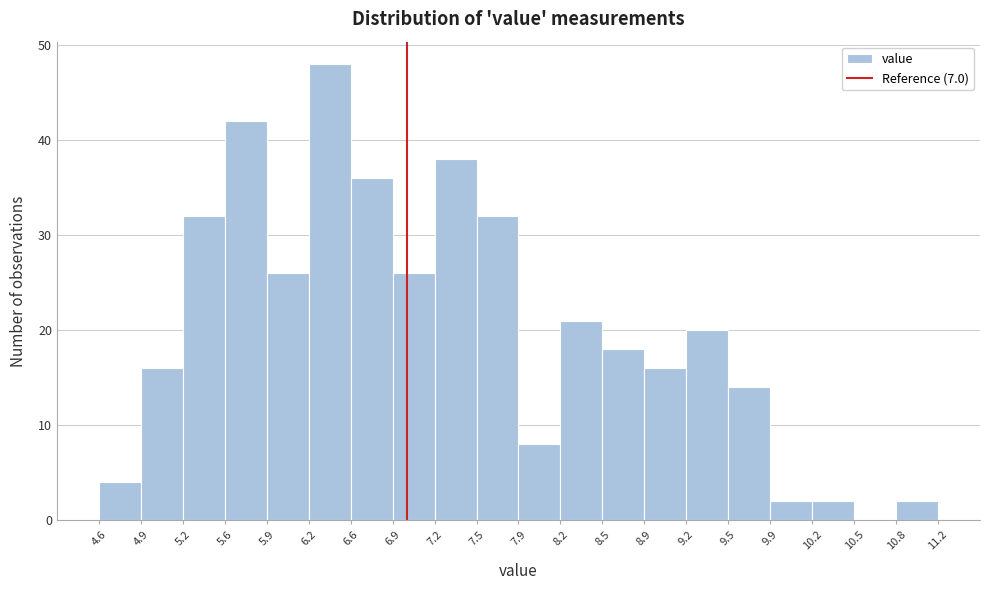

How tall is the bar that spans 10.2 to 10.5 on the x-axis? The values are not printed on the chart, so give them approximately, as read against the axis.

2